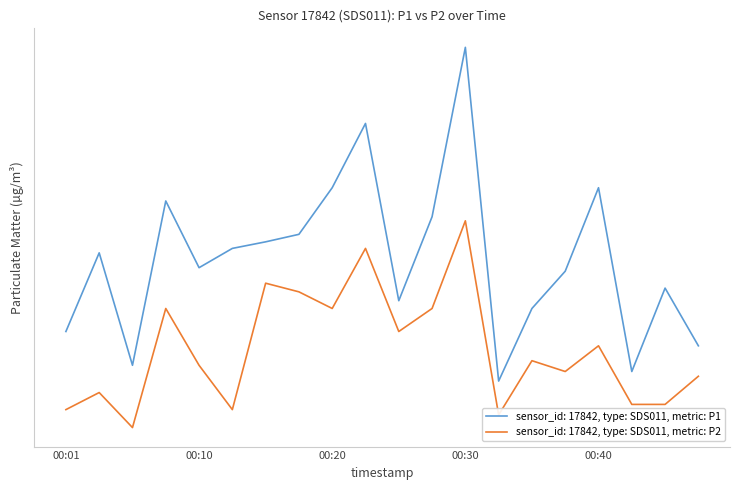

True or false: P2 has more than 1 interior local peaks.

True